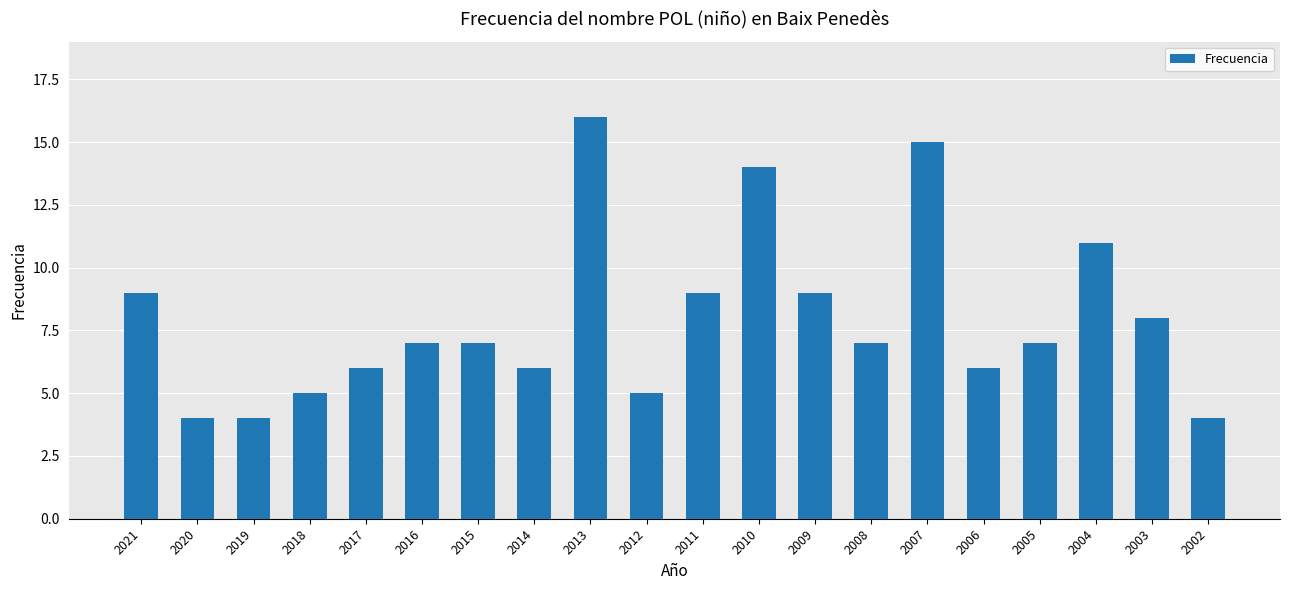

What is the change in value from 2017 to 2005?

+1